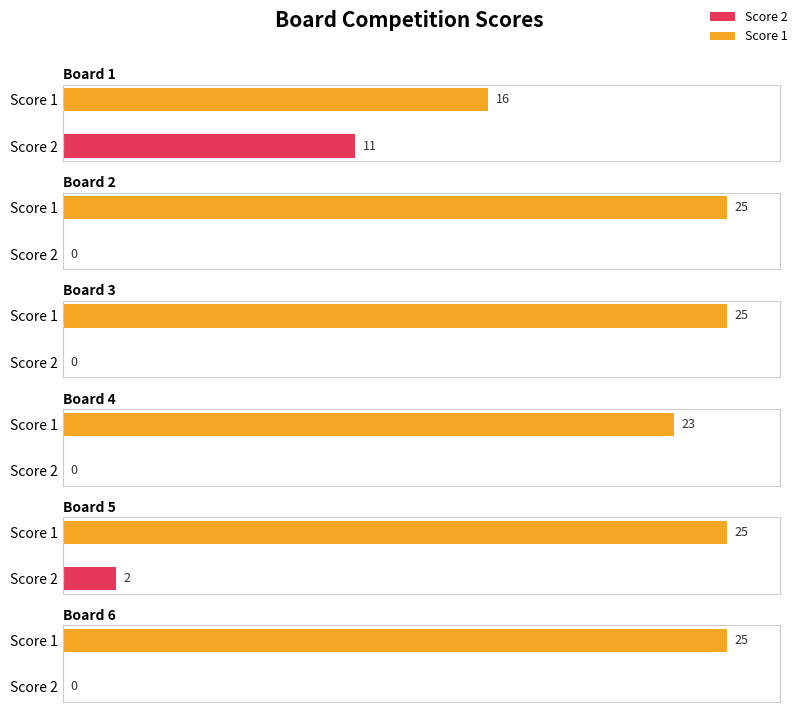

Reading right to left, extract all data points from this chart.

Score 1: 6=25	5=25	4=23	3=25	2=25	1=16
Score 2: 6=0	5=2	4=0	3=0	2=0	1=11